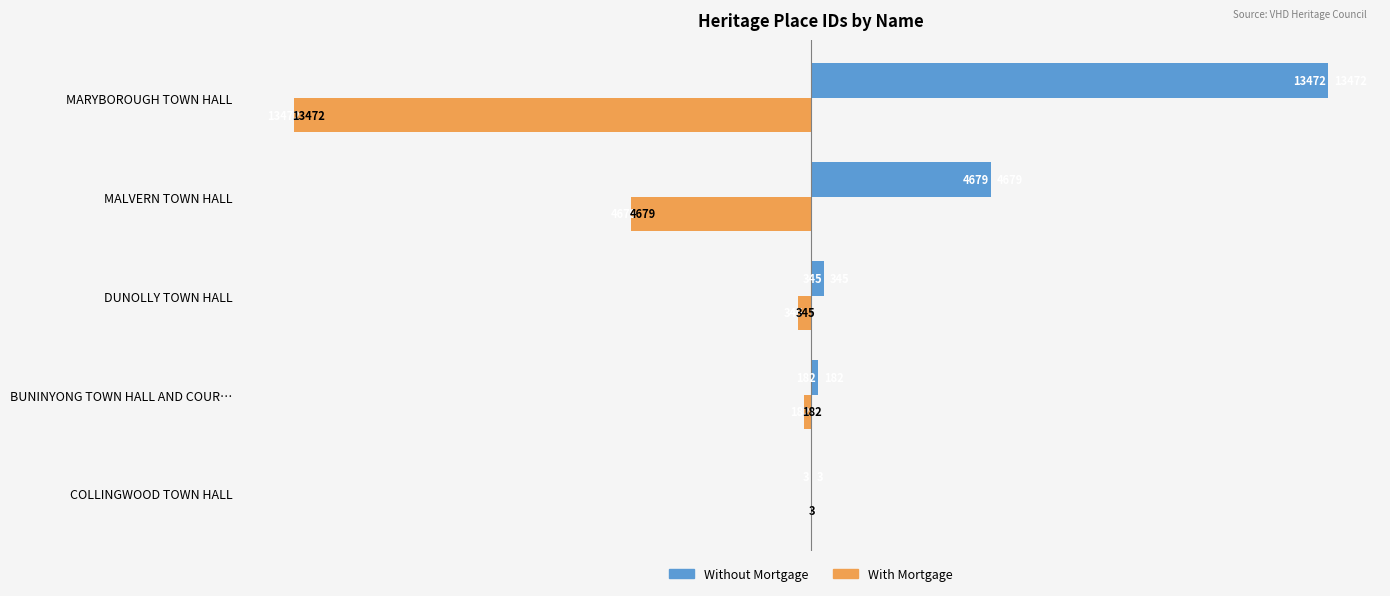

Where is With Mortgage nearest to the value 6737?

MALVERN TOWN HALL